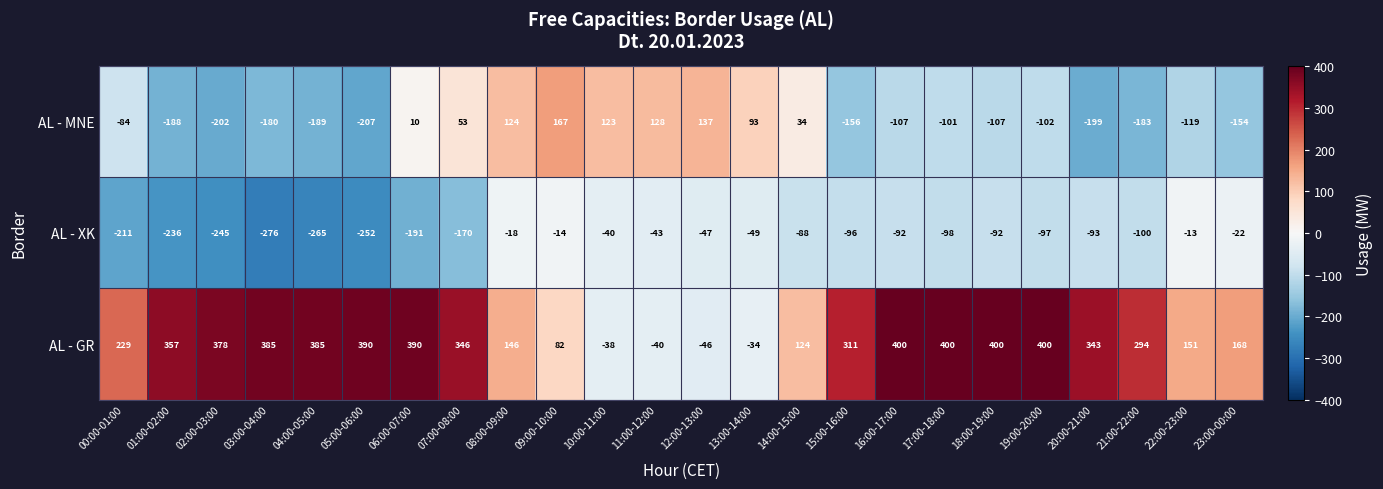

How many data points does each series have?

24